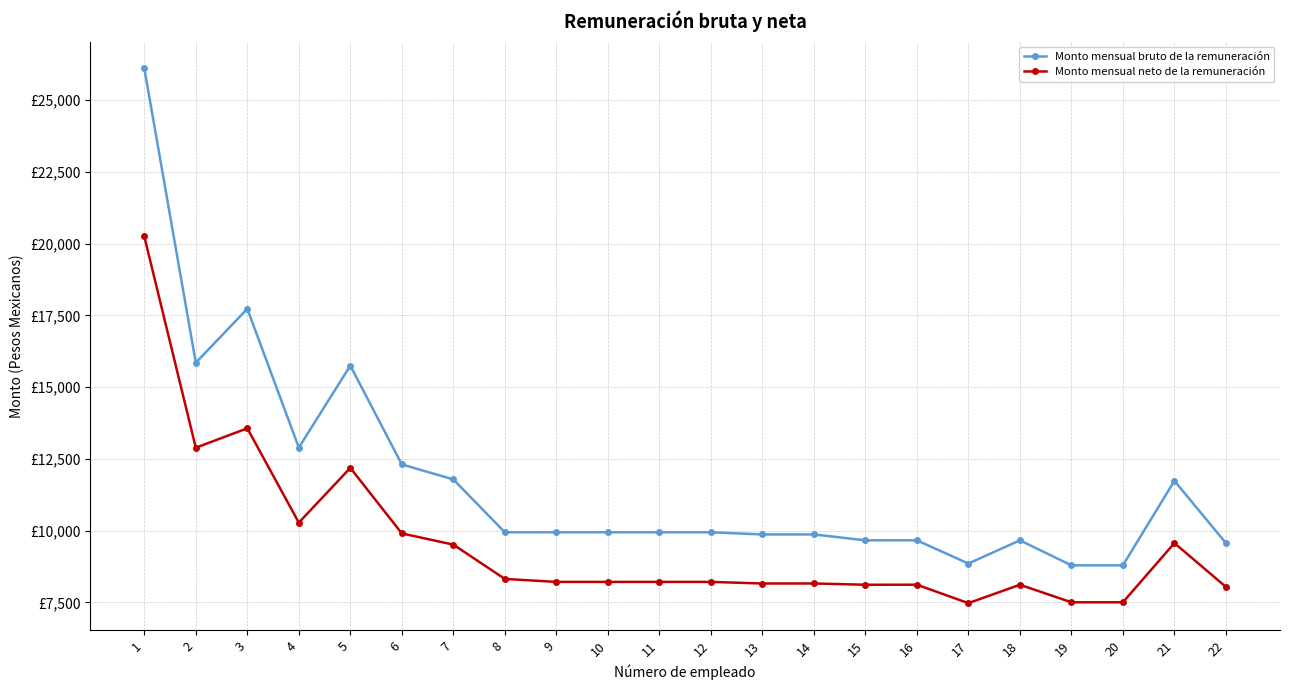

Is this an area chart (filled region under the line)?

No